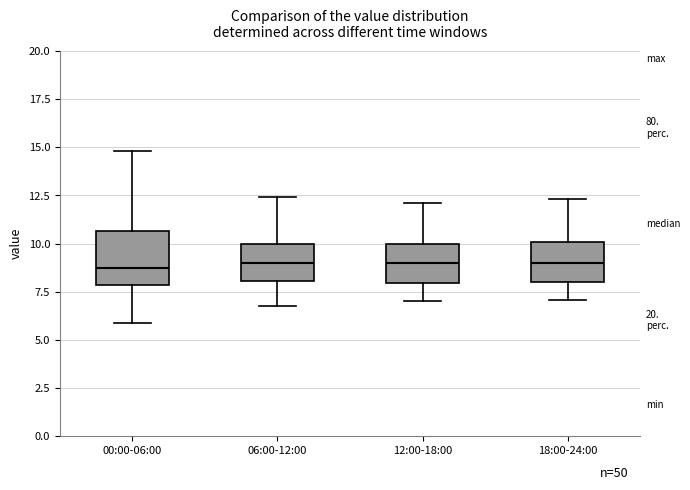

Comparing the boxes themselves (not the whiskers), which one is the tallest?

00:00-06:00